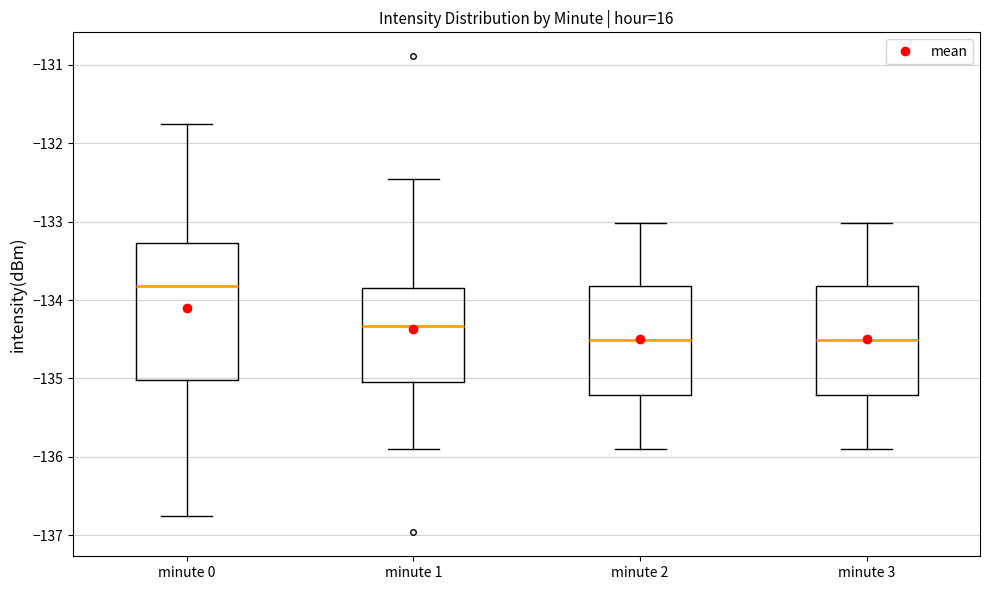

Where is the lower edge of the box for minute 0 on the y-axis? The values are not printed on the chart, so give them approximately, as read against the axis.

-135.0